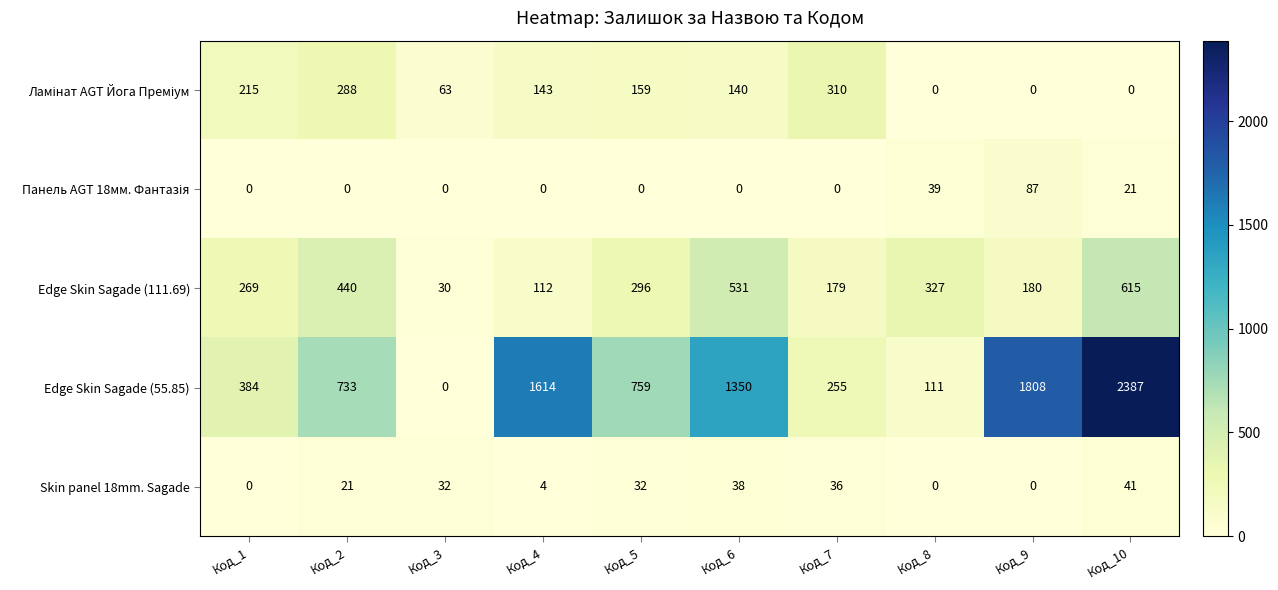

At which category is the sum across all series the highest?

Код_10